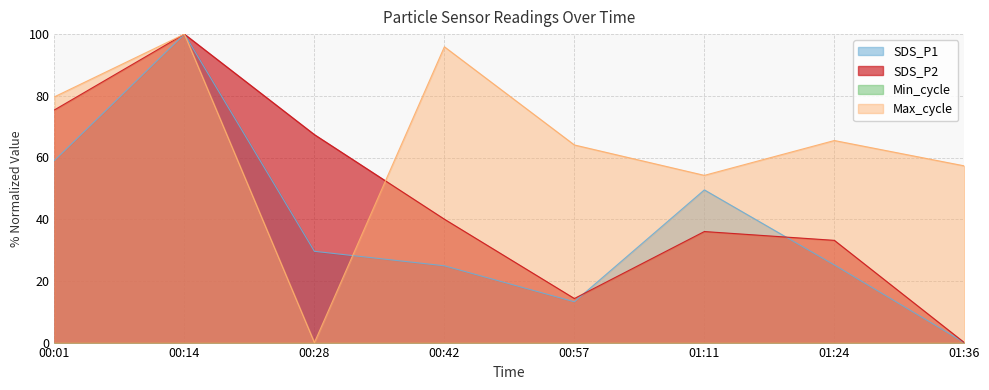

At how many categories does at least one series exceed 10?

8